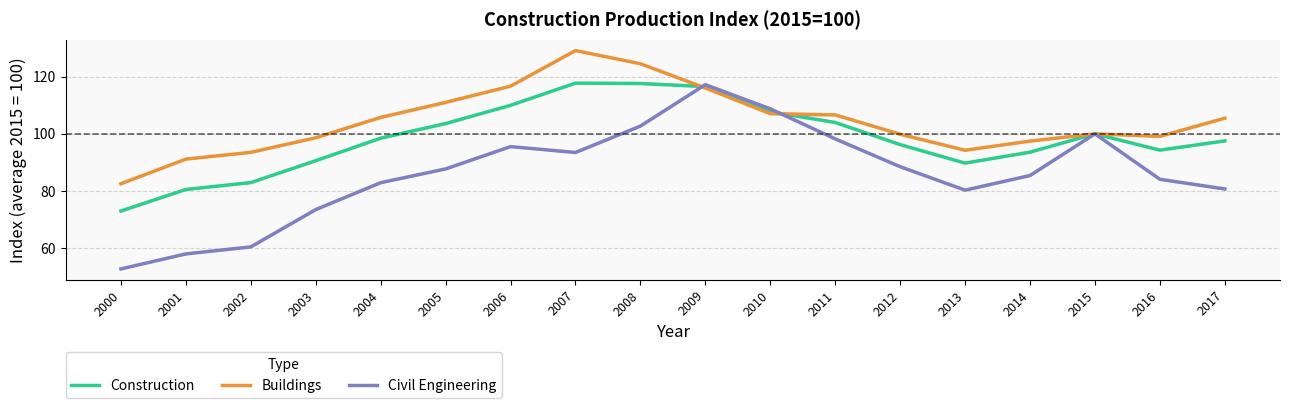

What is the sum of the Civil Engineering values at 2001 and 2010?

166.7